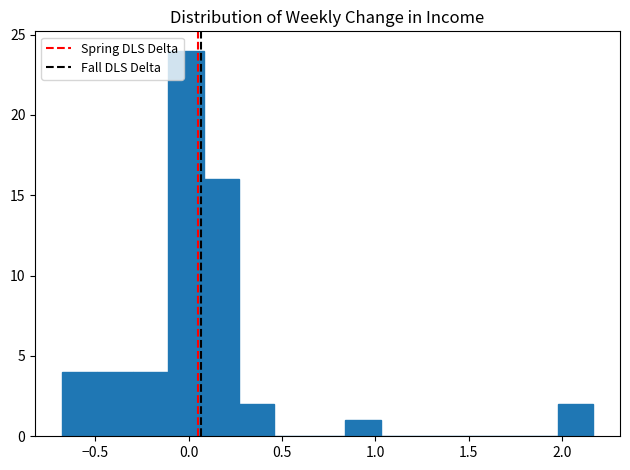

Around what value on the x-axis is the tallest bar? Give the approximate position of its centre, as read against the axis.

0.00